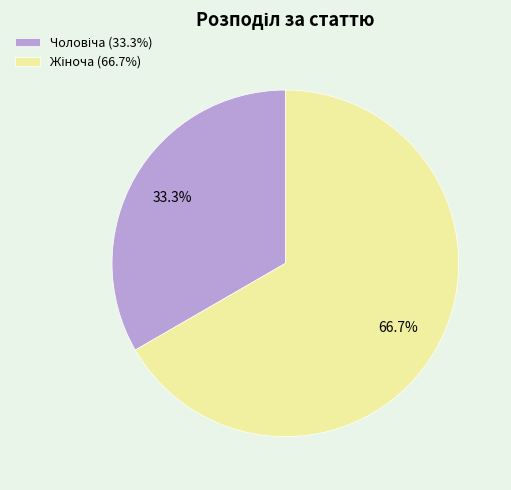

Is there a majority slice in this chart?

Yes